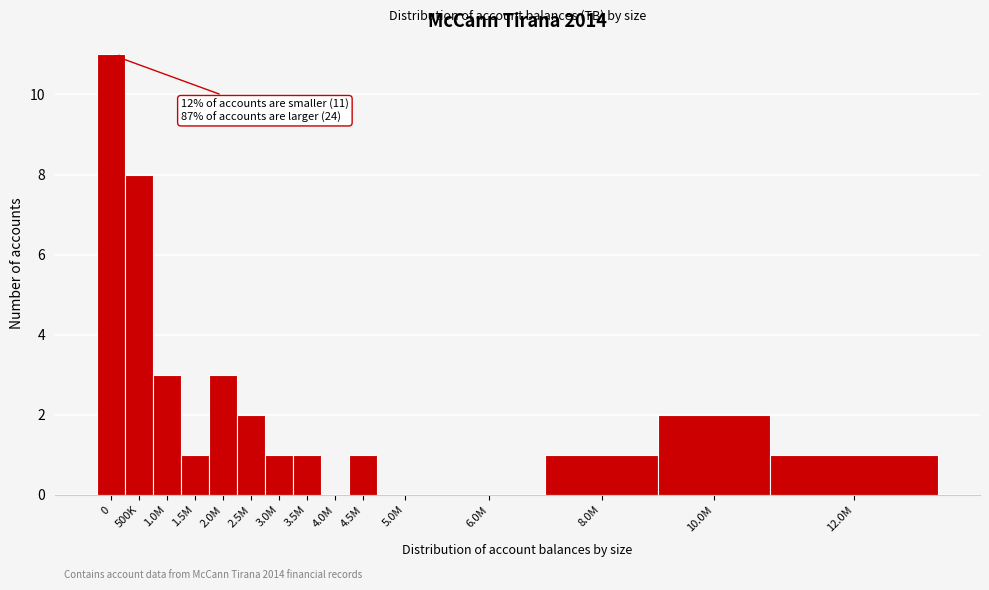

Reading left to right, list all the values displayed in this chart.

0=11	500K=8	1.0M=3	1.5M=1	2.0M=3	2.5M=2	3.0M=1	3.5M=1	4.0M=0	4.5M=1	5.0M=0	6.0M=0	8.0M=1	10.0M=2	12.0M=1